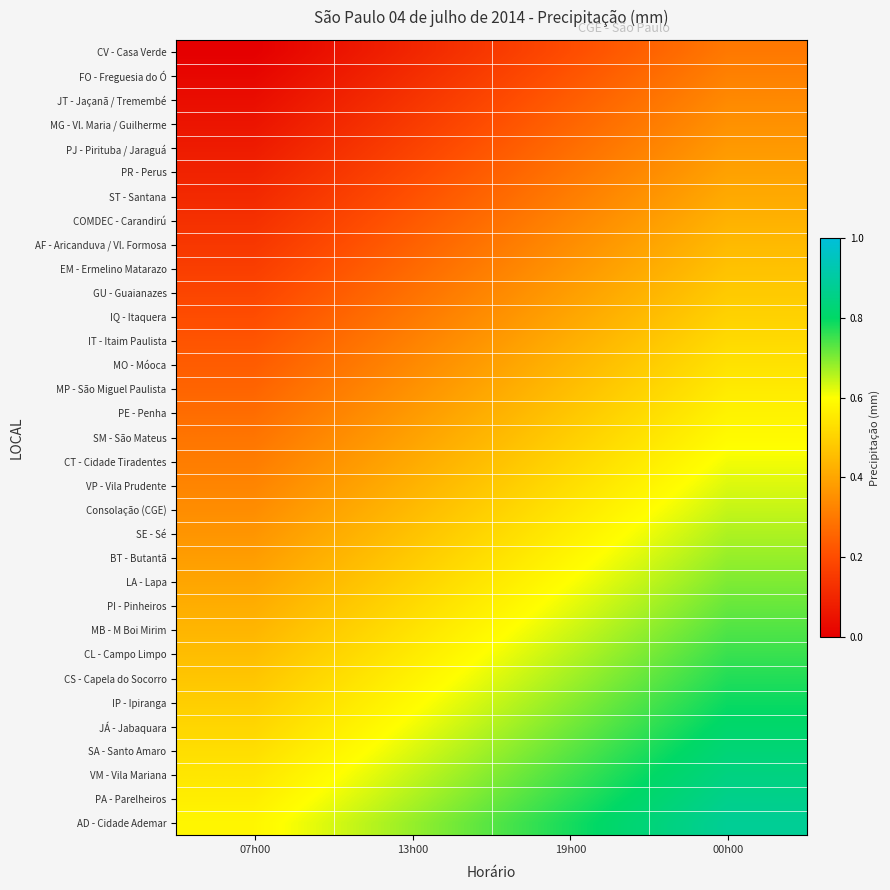

At 13h00, list the series in order from largest to smallest.

AD - Cidade Ademar, PA - Parelheiros, VM - Vila Mariana, SA - Santo Amaro, JÁ - Jabaquara, IP - Ipiranga, CS - Capela do Socorro, CL - Campo Limpo, MB - M Boi Mirim, PI - Pinheiros, LA - Lapa, BT - Butantã, SE - Sé, Consolação (CGE), VP - Vila Prudente, CT - Cidade Tiradentes, SM - São Mateus, PE - Penha, MP - São Miguel Paulista, MO - Móoca, IT - Itaim Paulista, IQ - Itaquera, GU - Guaianazes, EM - Ermelino Matarazo, AF - Aricanduva / Vl. Formosa, COMDEC - Carandirú, ST - Santana, PR - Perus, PJ - Pirituba / Jaraguá, MG - Vl. Maria / Guilherme, JT - Jaçanã / Tremembé, FO - Freguesia do Ó, CV - Casa Verde